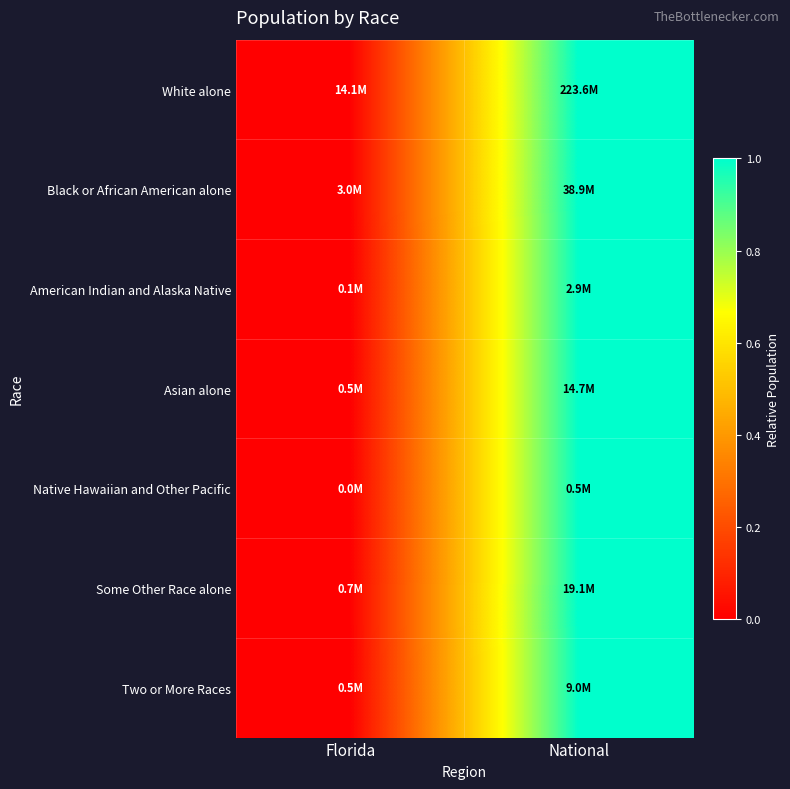

What is the maximum value shown in the chart?

1.0